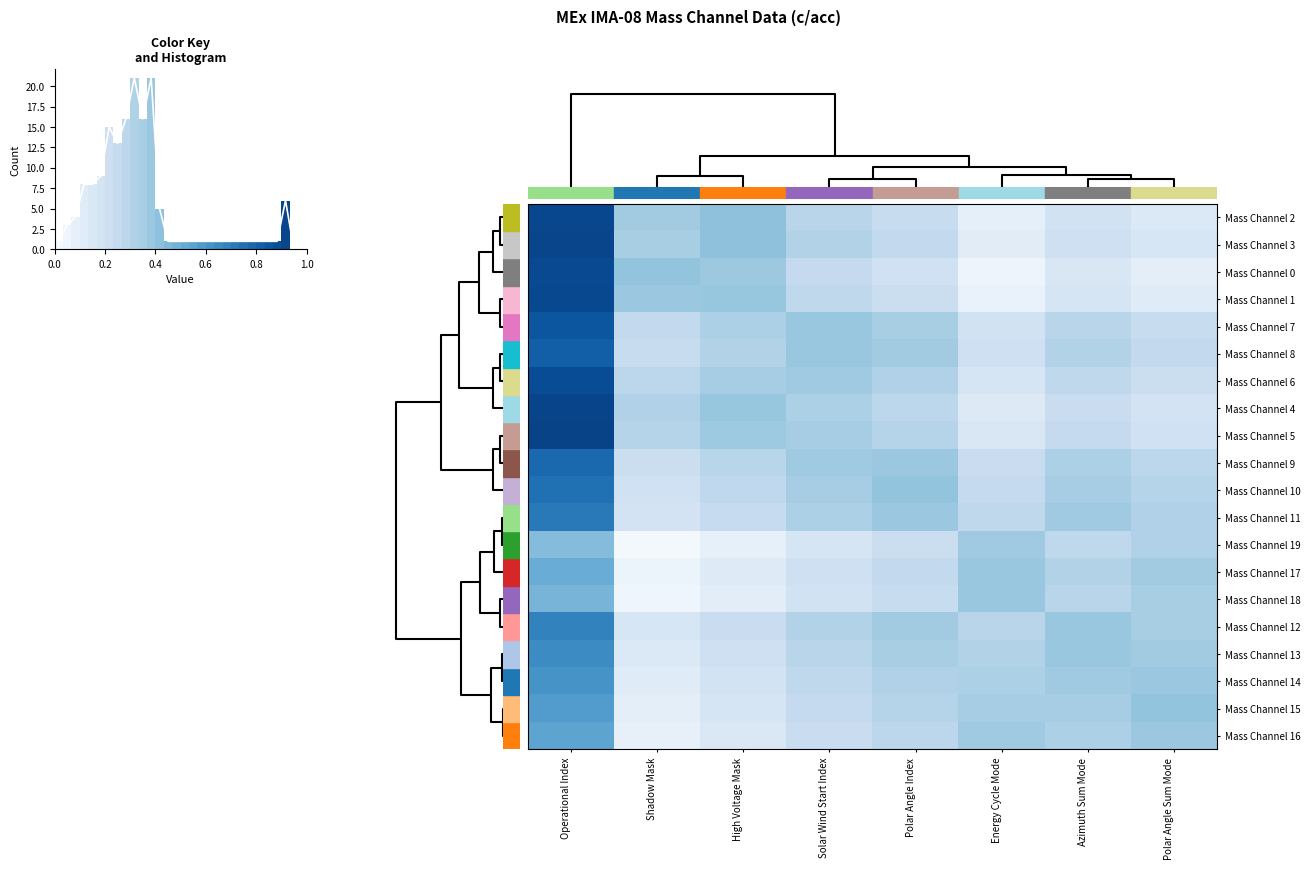

At how many categories does at least one series exceed 0?

8